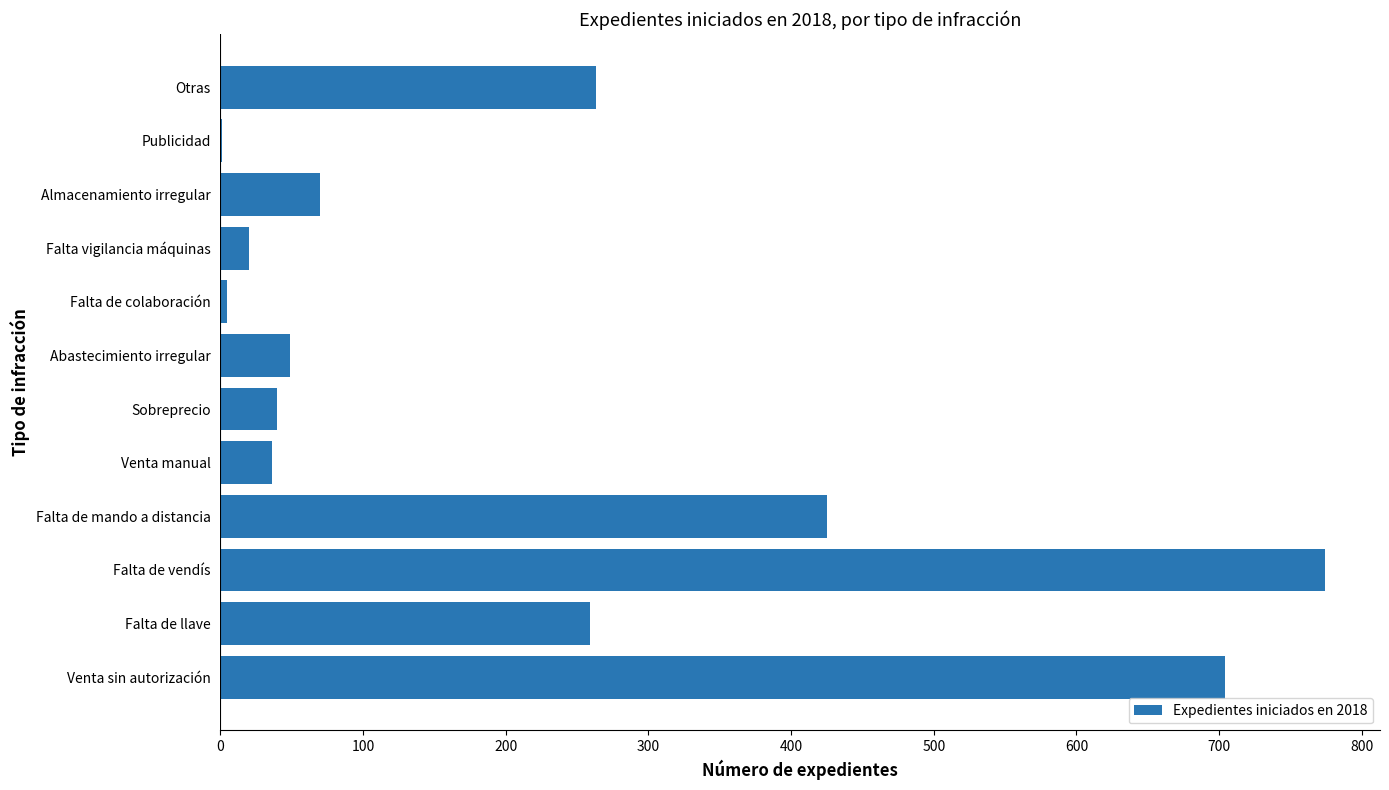

At which category does the chart reach its peak across all series?

Falta de vendís